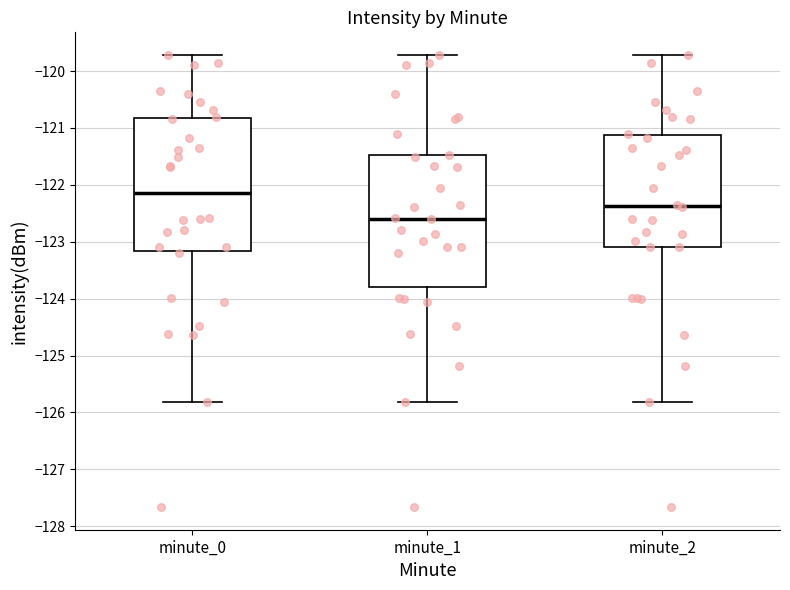

Reading left to right, read every box against the y-axis: the position of its median line, the range the box covers, and the ends of its whiskers. The values are not printed on the chart, so give them approximately, as read against the axis.

minute_0: median -122.1, box -123.2 to -120.8, whiskers -125.8 to -119.7
minute_1: median -122.6, box -123.8 to -121.5, whiskers -125.8 to -119.7
minute_2: median -122.4, box -123.1 to -121.1, whiskers -125.8 to -119.7